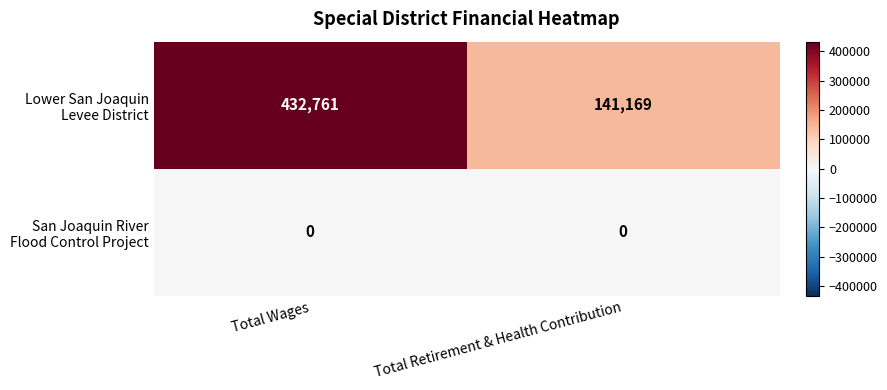

What is the total value across all series at Total Retirement & Health Contribution?

141169